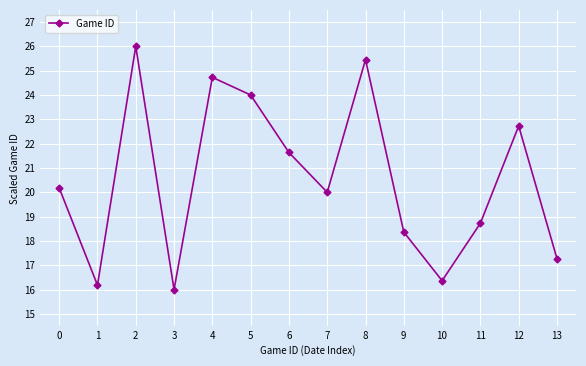

At which label is the value closest to 21?

6